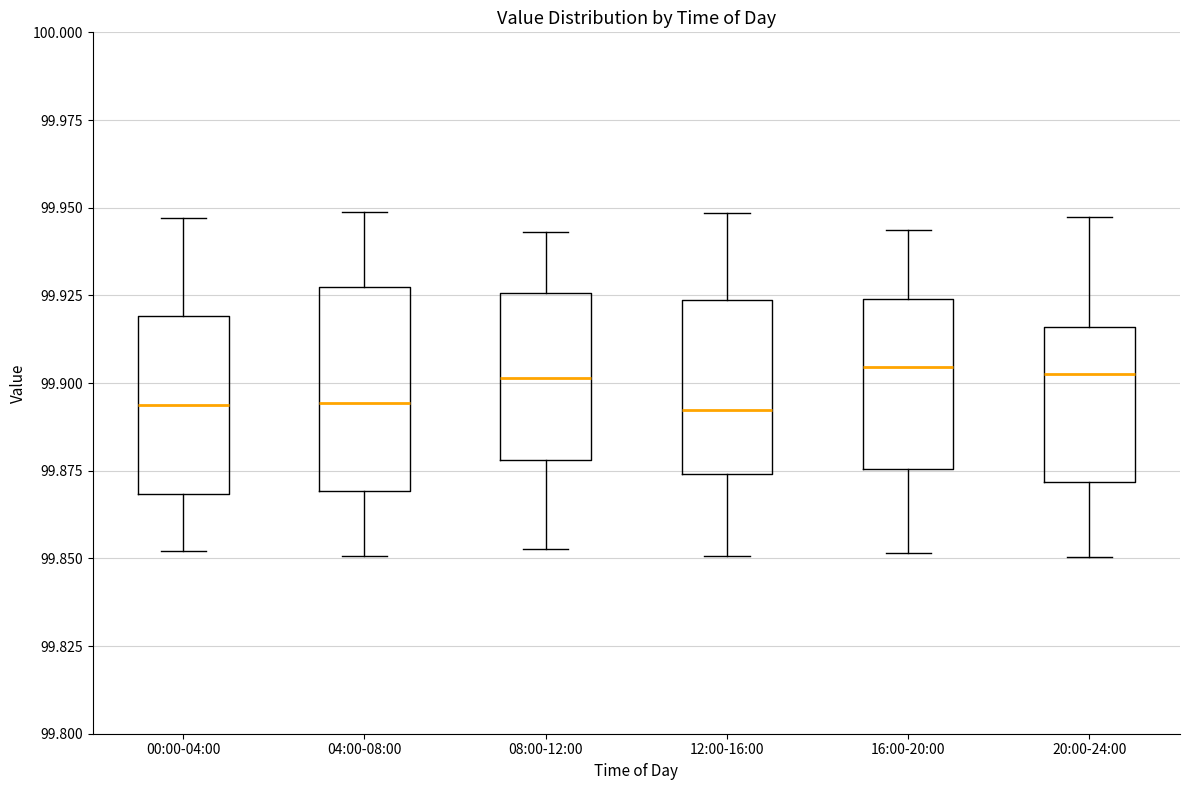

Comparing the boxes themselves (not the whiskers), which one is the tallest?

04:00-08:00